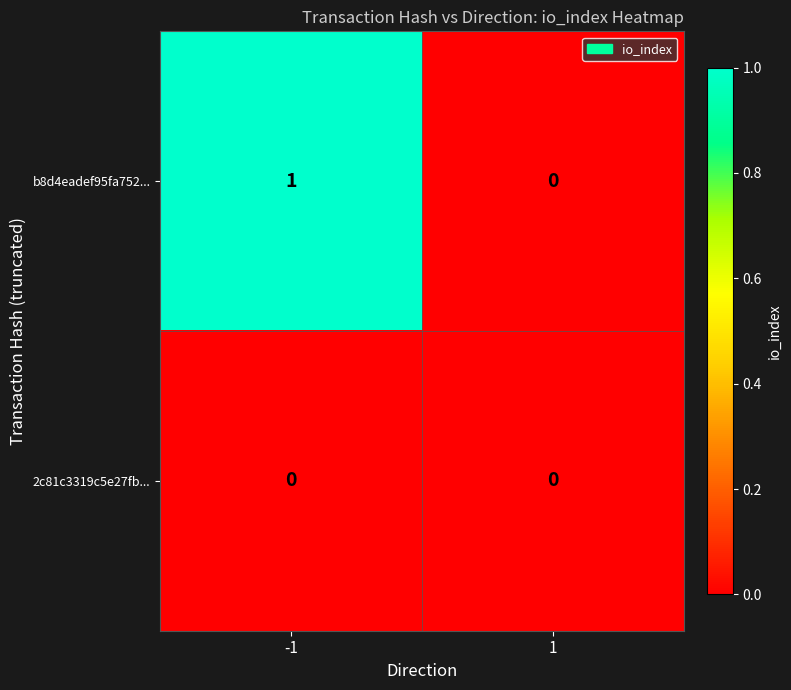

Rank the series by their average value, from highest to lowest.

b8d4eadef95fa752..., 2c81c3319c5e27fb...